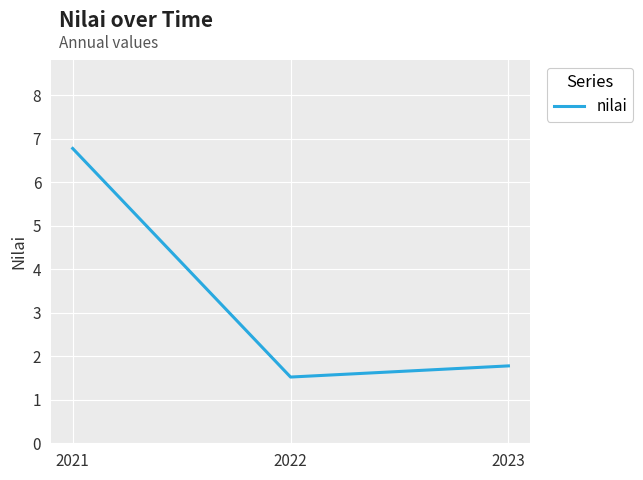

Reading left to right, extract all data points from this chart.

2021=6.8	2022=1.5	2023=1.8